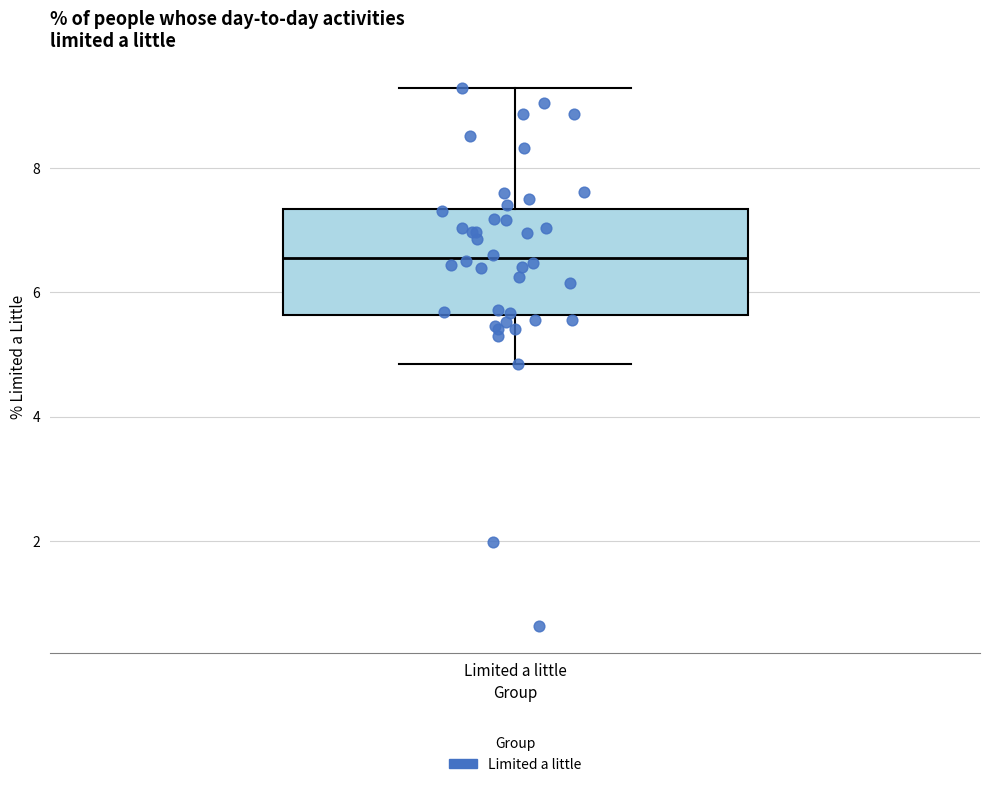

Where is the upper edge of the box for Limited a little on the y-axis? The values are not printed on the chart, so give them approximately, as read against the axis.

7.4